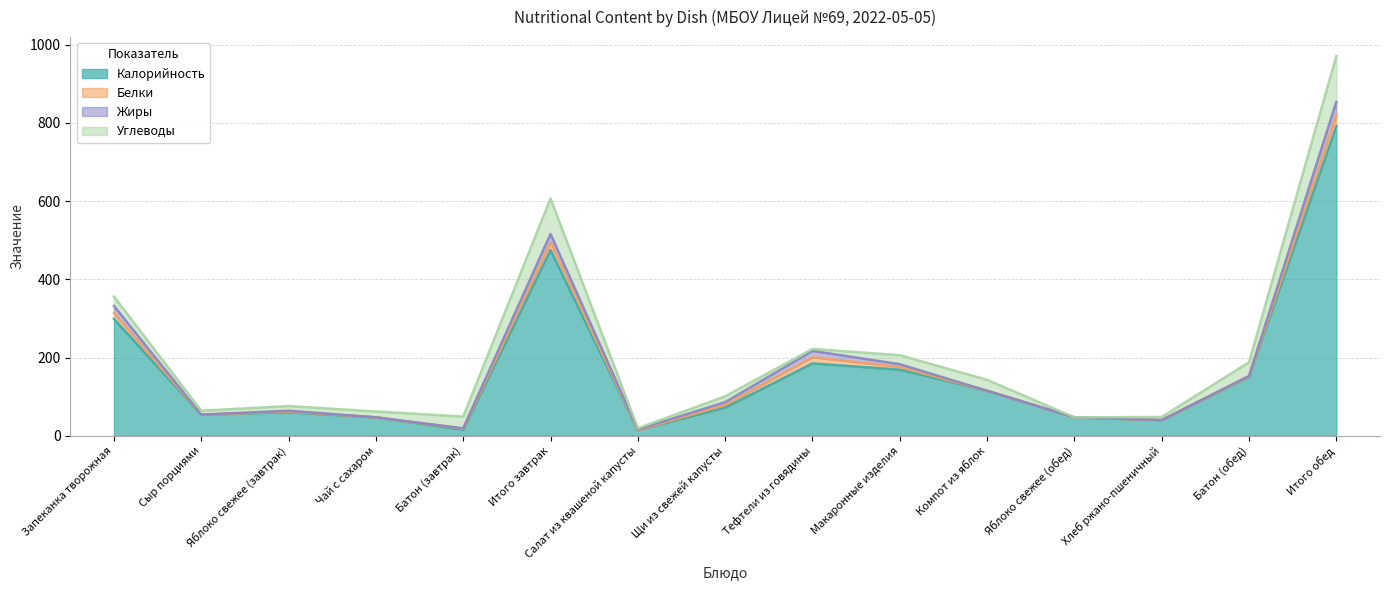

Is the value of Калорийность at Макаронные изделия greater than the value of Белки at Запеканка творожная?

Yes